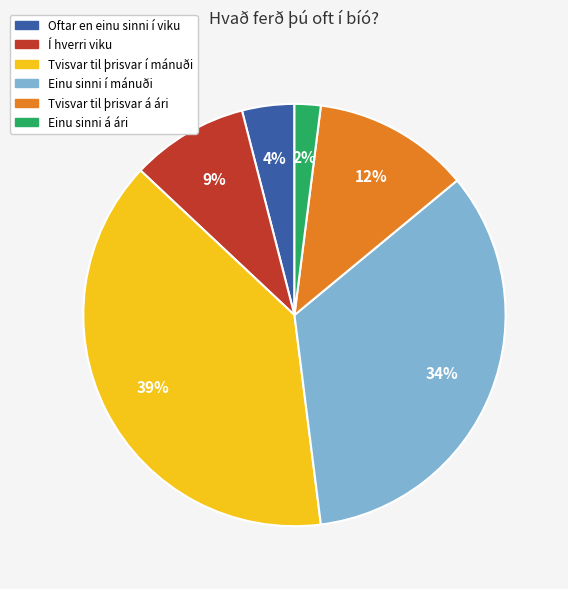

Is Í hverri viku the majority of the pie?

No